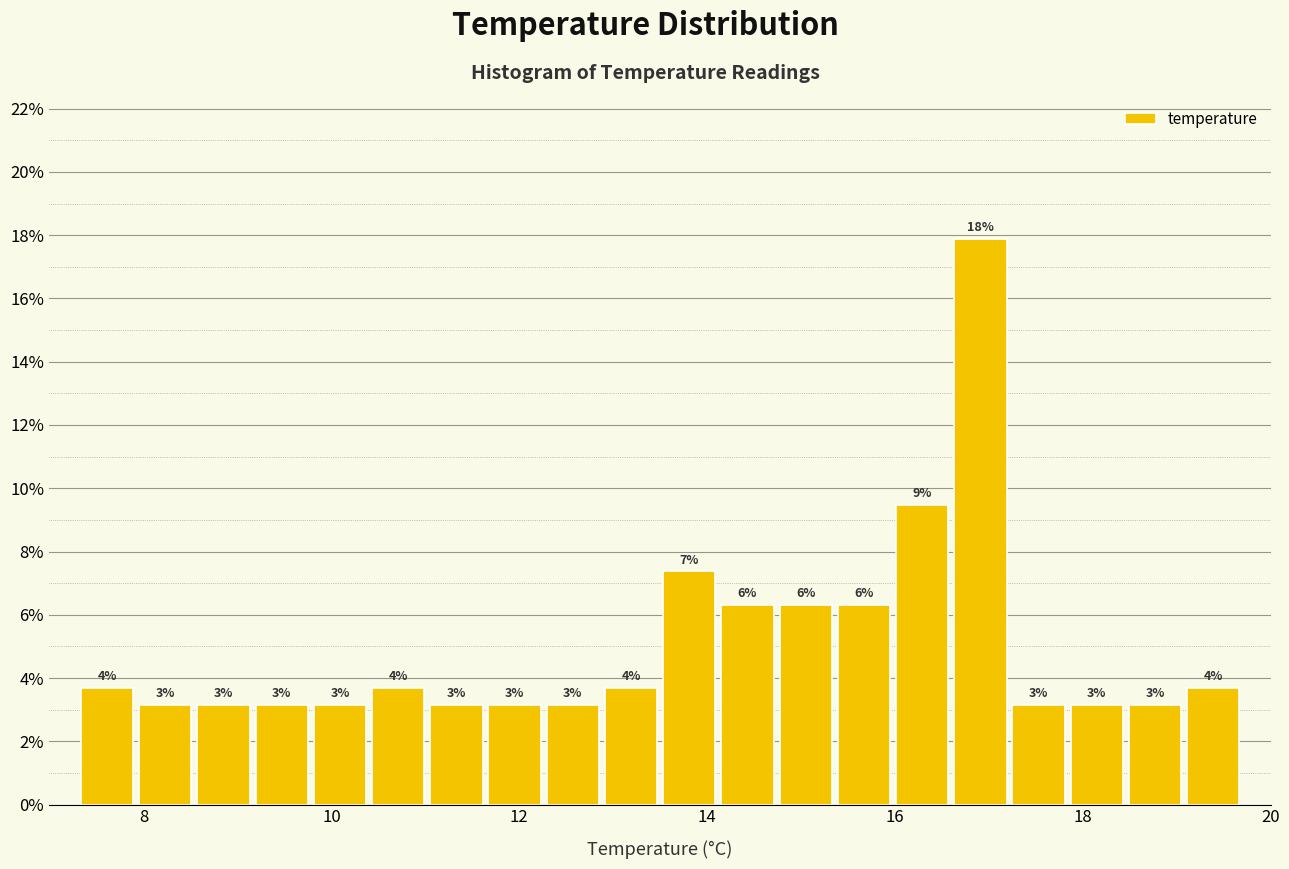

Read against the x-axis, roughly where is the centre of the tallest bar?

17.0